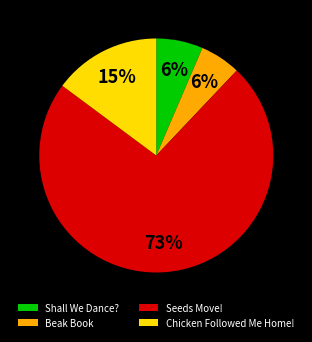

To the nearest percent, what is the difference between the largest and smallest slice percentages?

67%